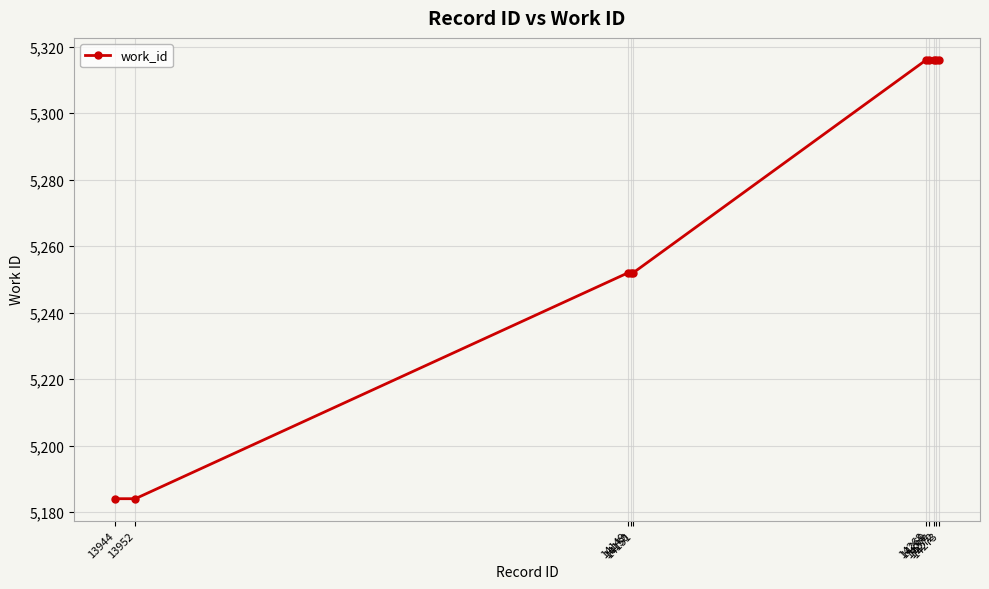

Count the number of data series in this chart.

1